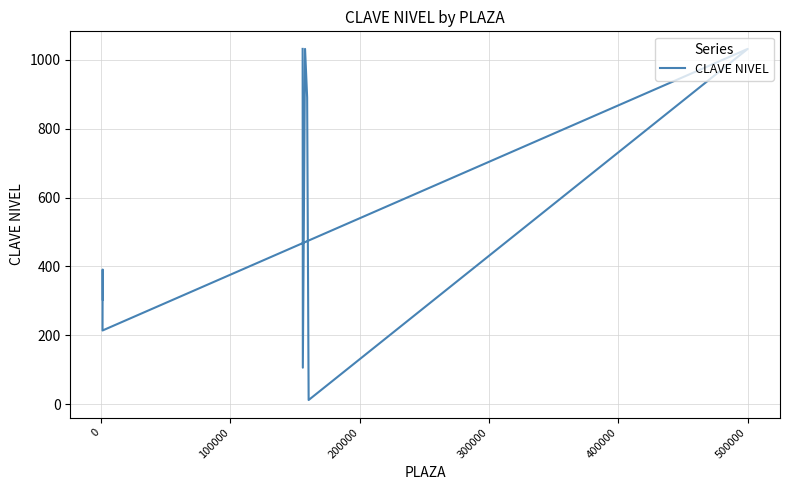

What is the smallest value displayed?

12